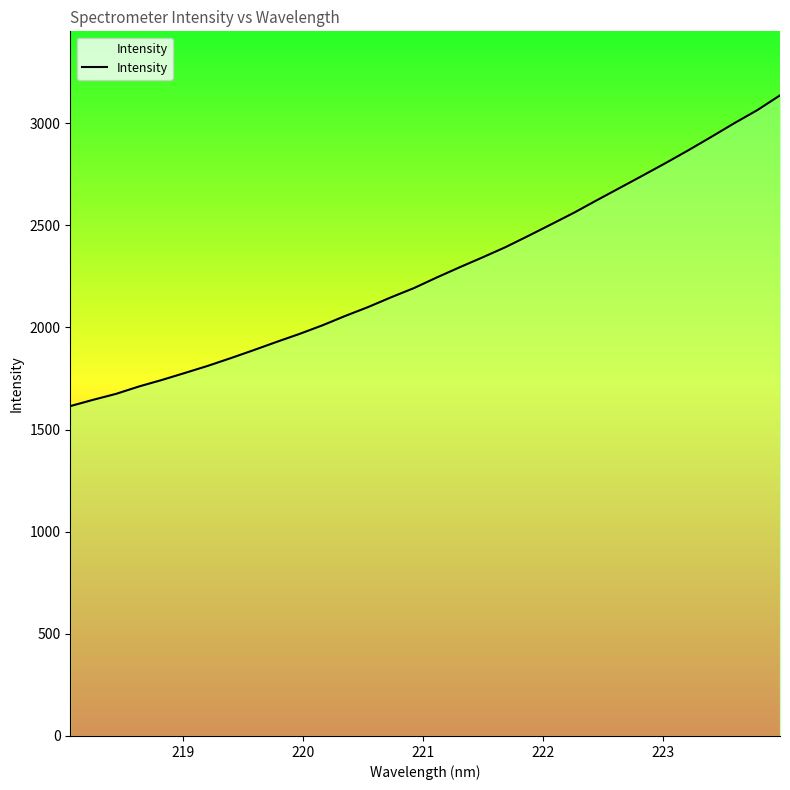

What is the difference between the maximum and minimum values?

1521.3